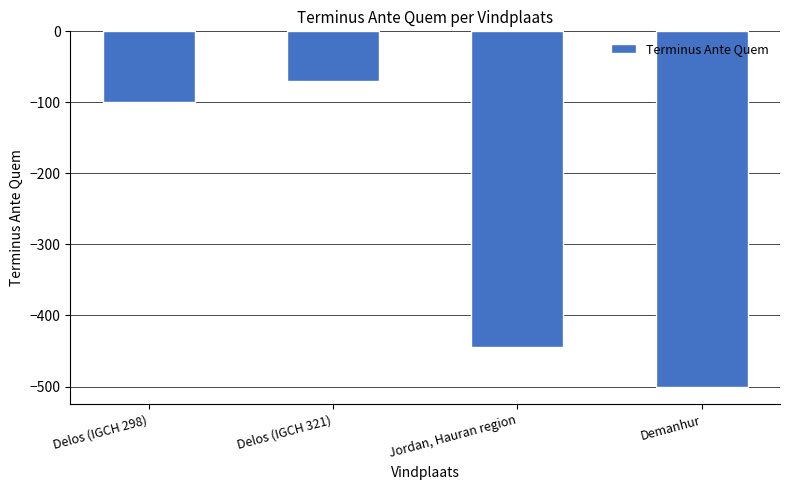

What is the label of the 2nd bar from the left?

Delos (IGCH 321)